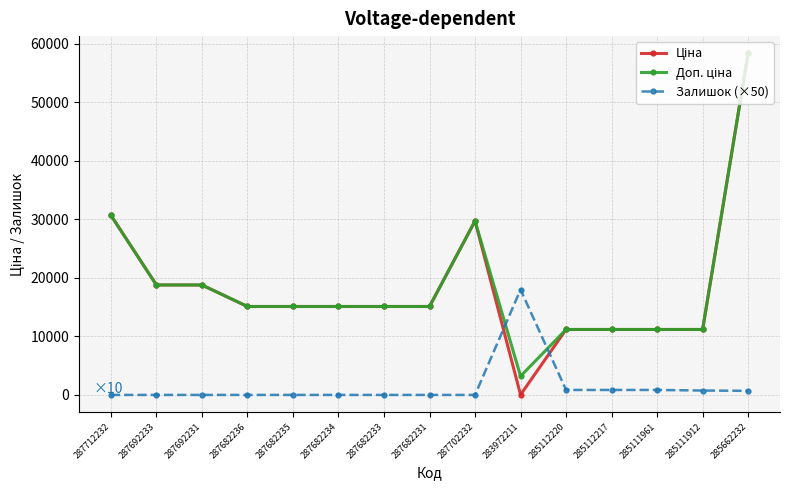

What is the total value across all series at 287692231?

37593.6